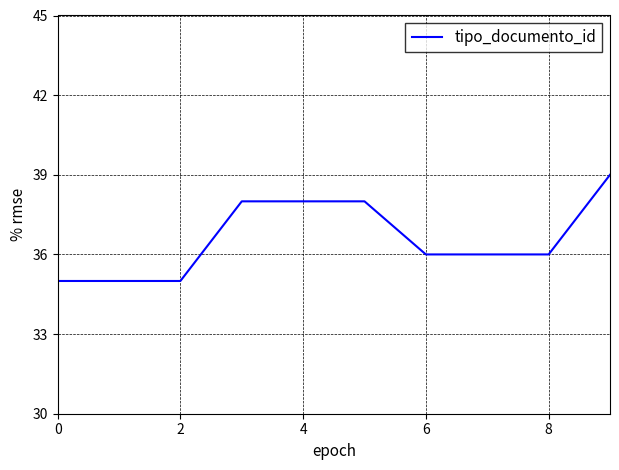

What is the maximum value shown in the chart?

39